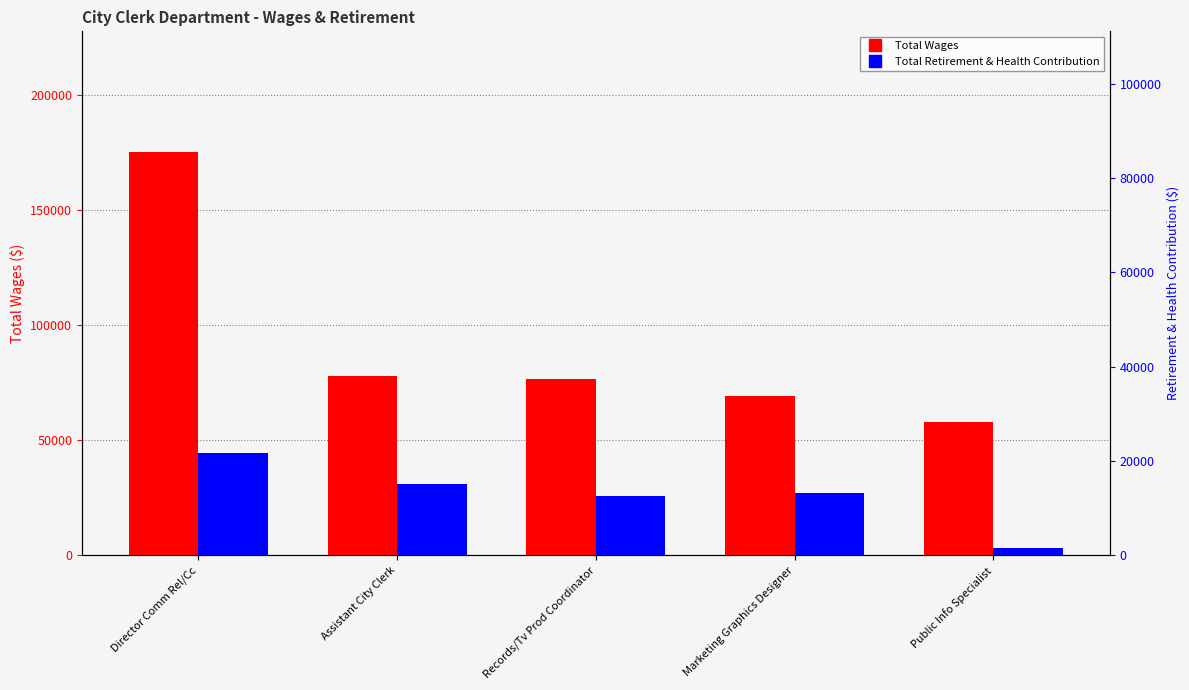

True or false: Total Wages has a value of 40676 at Director Comm Rel/Cc.

False